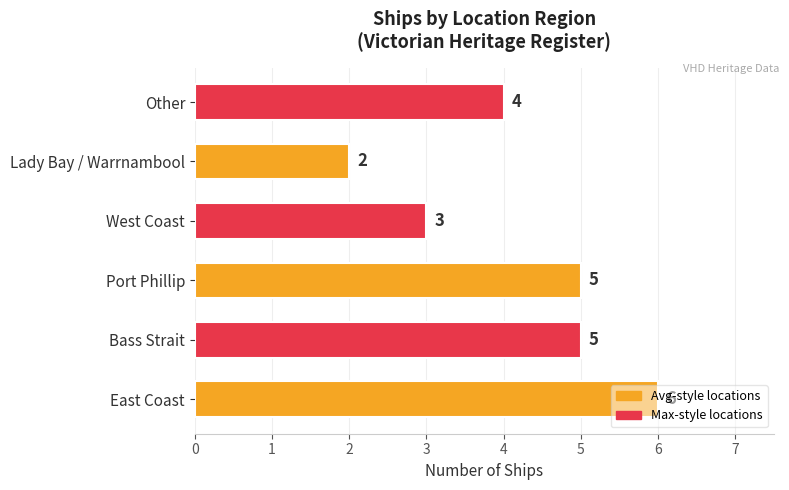

Where is the data nearest to the value 4?

Other